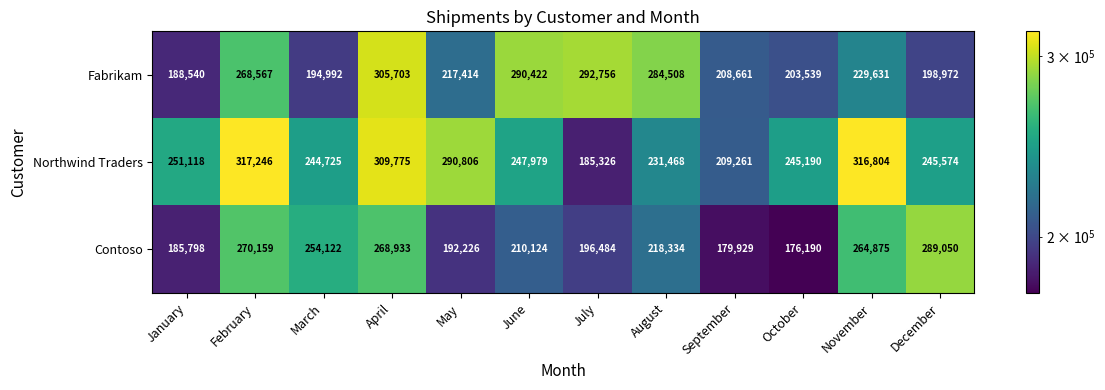

Which series has the widest spread of values?

Northwind Traders